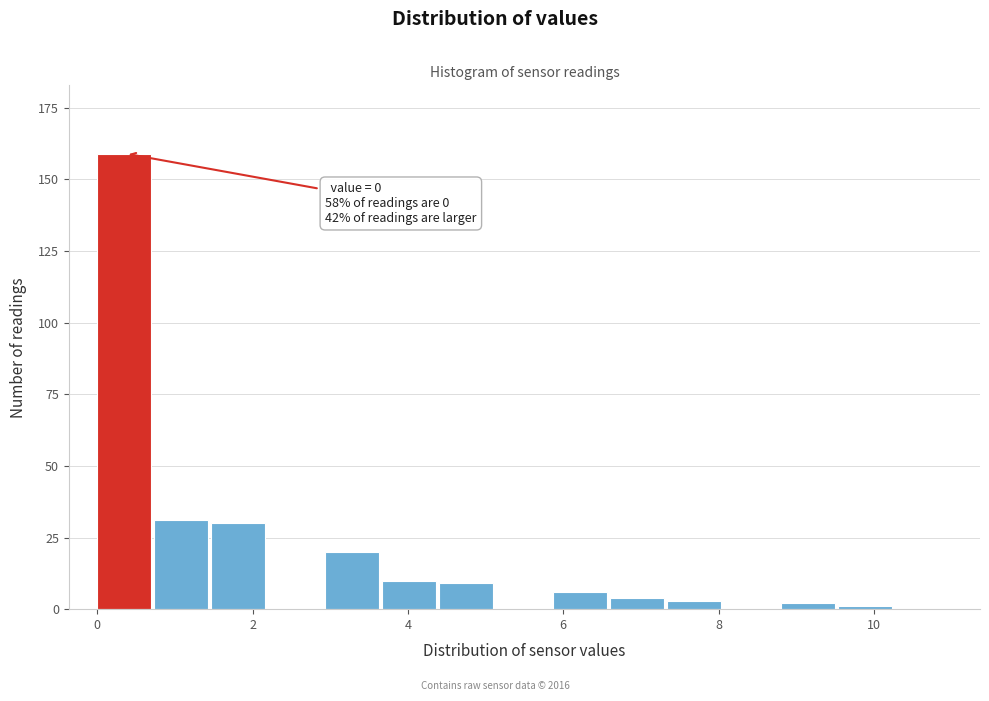

Read against the x-axis, roughly where is the centre of the tallest bar?

0.4